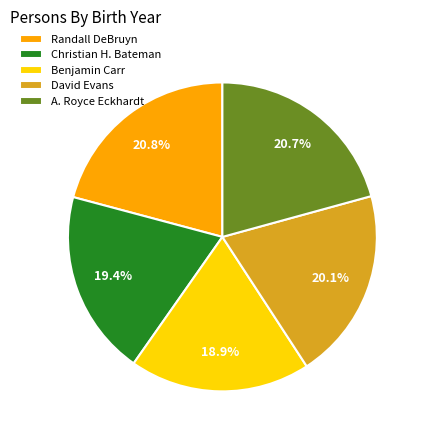

How much of the chart is everything except David Evans?

79.9%